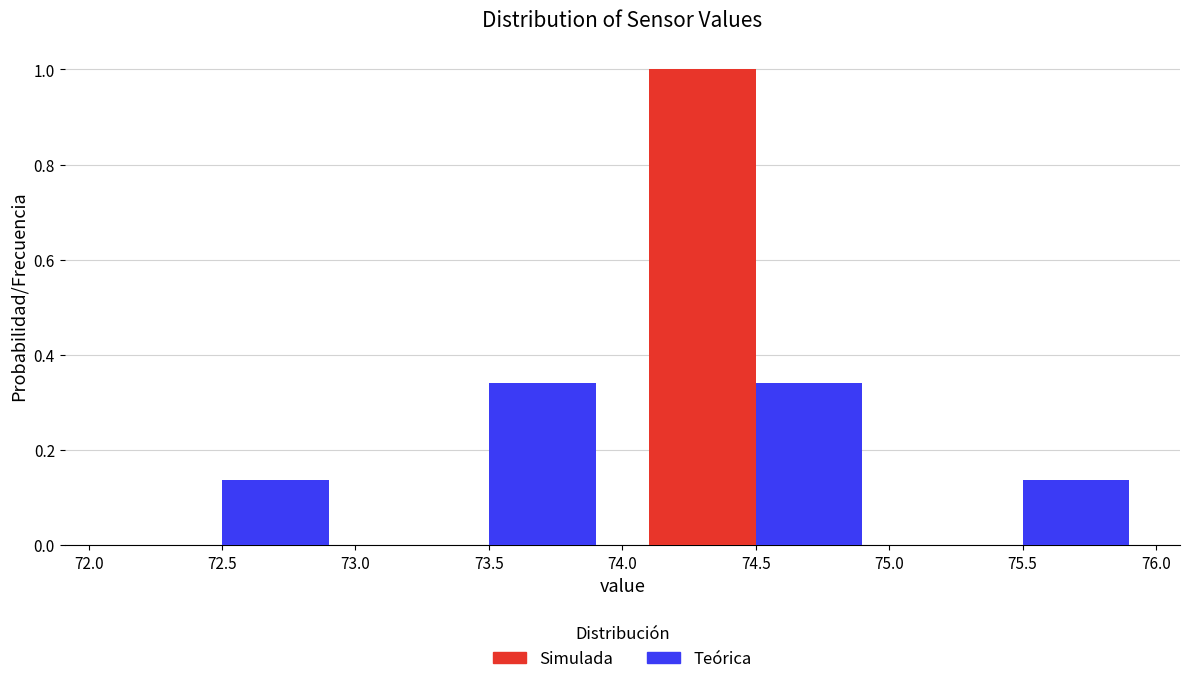

What is the height of the Teórica bar covering 72.0 to 73.0 on the x-axis? The values are not printed on the chart, so give them approximately, as read against the axis.

0.14